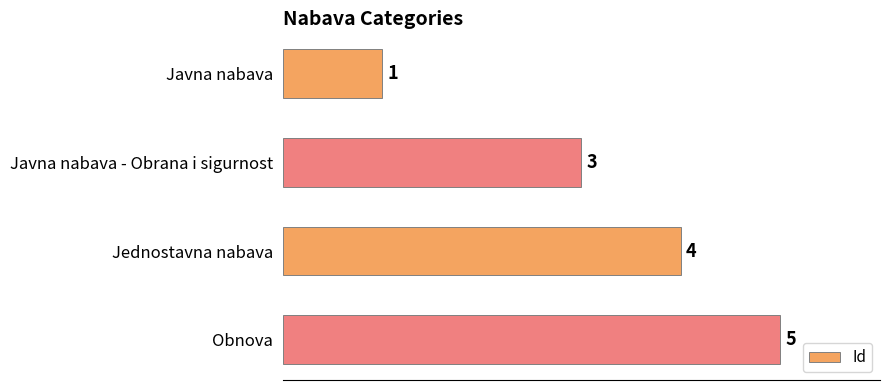

How many data points are less than 4?

2